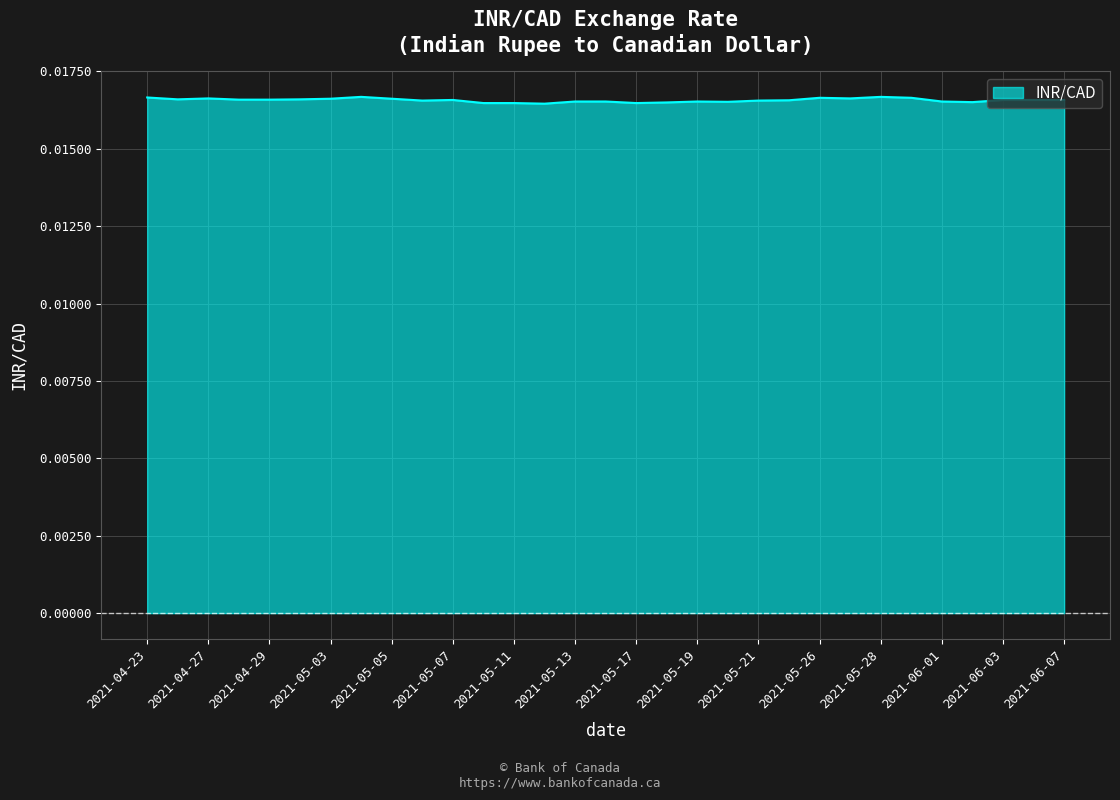

Reading left to right, transcribe all the data shown in this chart.

2021-04-23=0.0	2021-04-26=0.0	2021-04-27=0.0	2021-04-28=0.0	2021-04-29=0.0	2021-04-30=0.0	2021-05-03=0.0	2021-05-04=0.0	2021-05-05=0.0	2021-05-06=0.0	2021-05-07=0.0	2021-05-10=0.0	2021-05-11=0.0	2021-05-12=0.0	2021-05-13=0.0	2021-05-14=0.0	2021-05-17=0.0	2021-05-18=0.0	2021-05-19=0.0	2021-05-20=0.0	2021-05-21=0.0	2021-05-25=0.0	2021-05-26=0.0	2021-05-27=0.0	2021-05-28=0.0	2021-05-31=0.0	2021-06-01=0.0	2021-06-02=0.0	2021-06-03=0.0	2021-06-04=0.0	2021-06-07=0.0